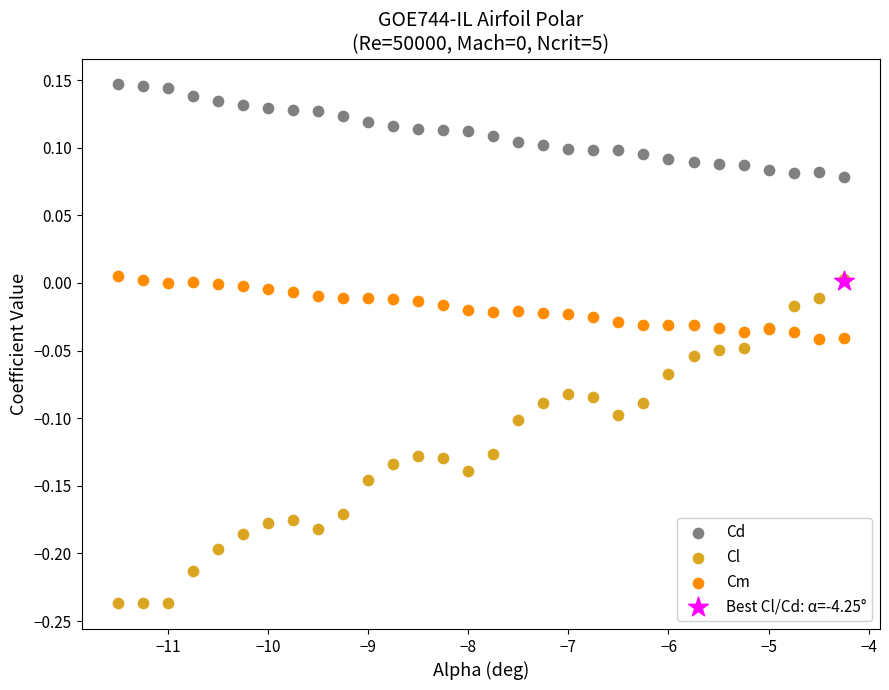

What are all the series names shown in the legend?

Cd, Cl, Cm, Best Cl/Cd: α=-4.25°